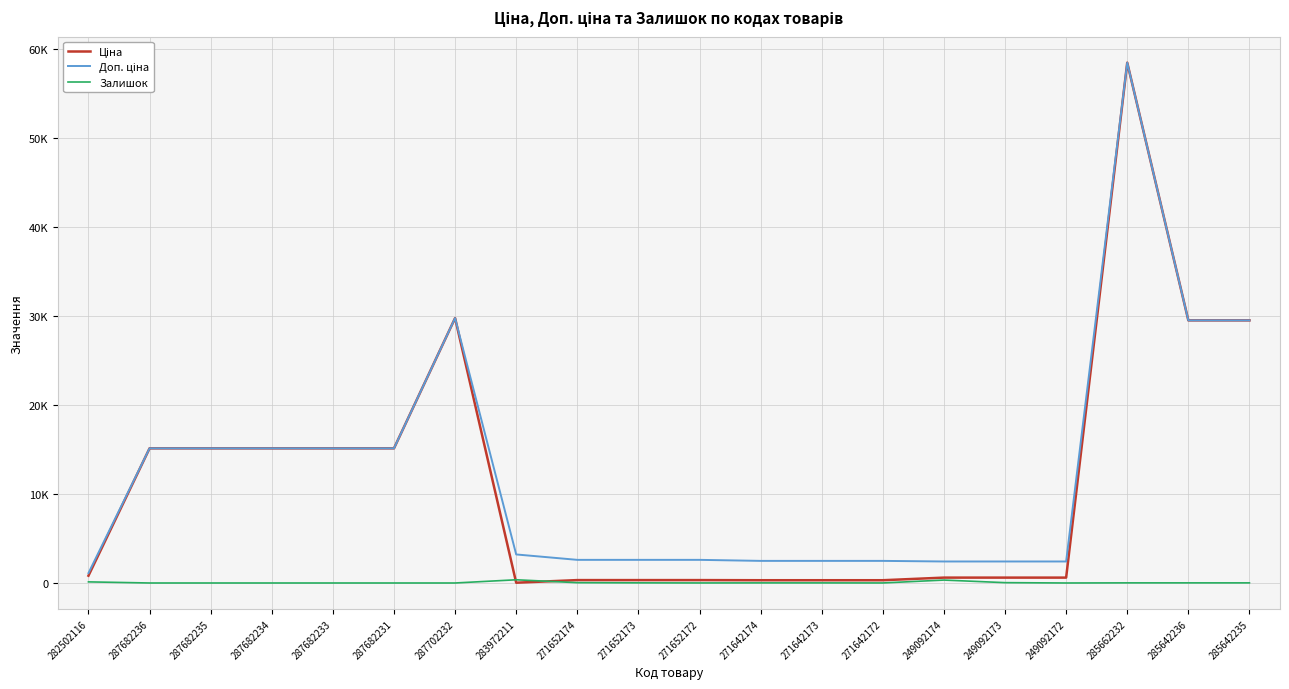

At which label does Ціна first exceed 818?

282502116